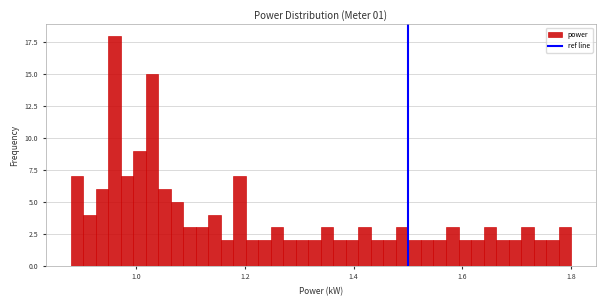

Read against the x-axis, roughly where is the centre of the tallest bar?

0.96